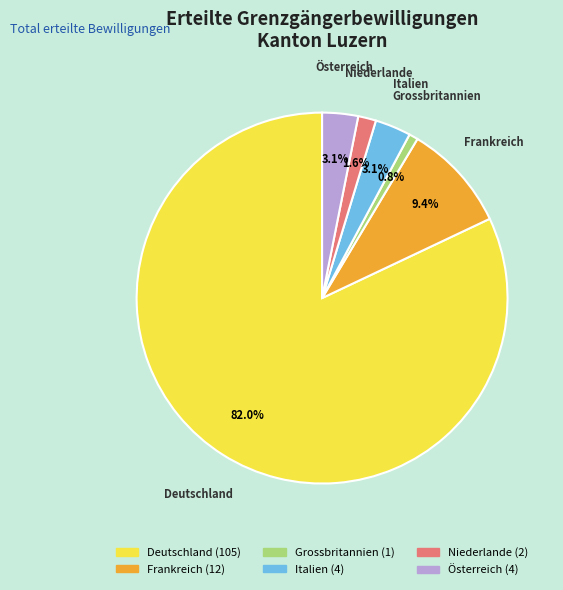

Which slice is the smallest?

Grossbritannien